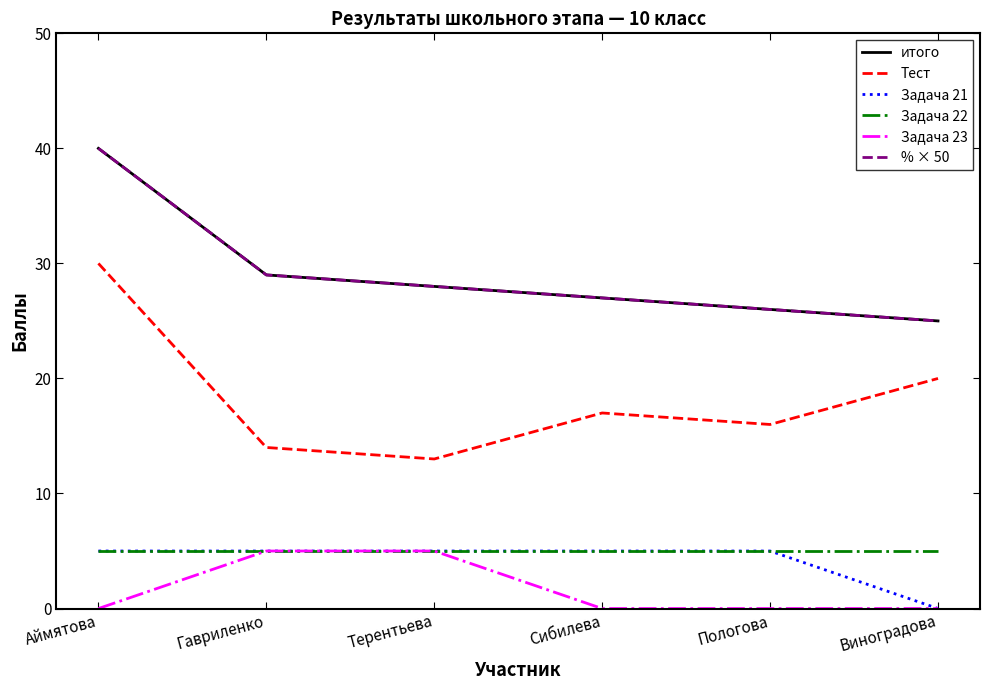

At which label does итого reach its peak?

Аймятова